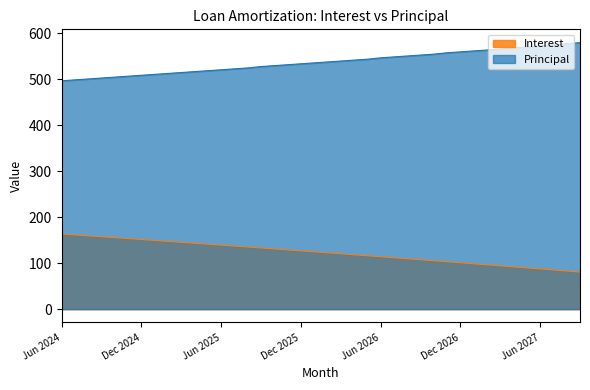

Between Aug 2026 and Aug 2027, which series saw the biggest shift?

Principal